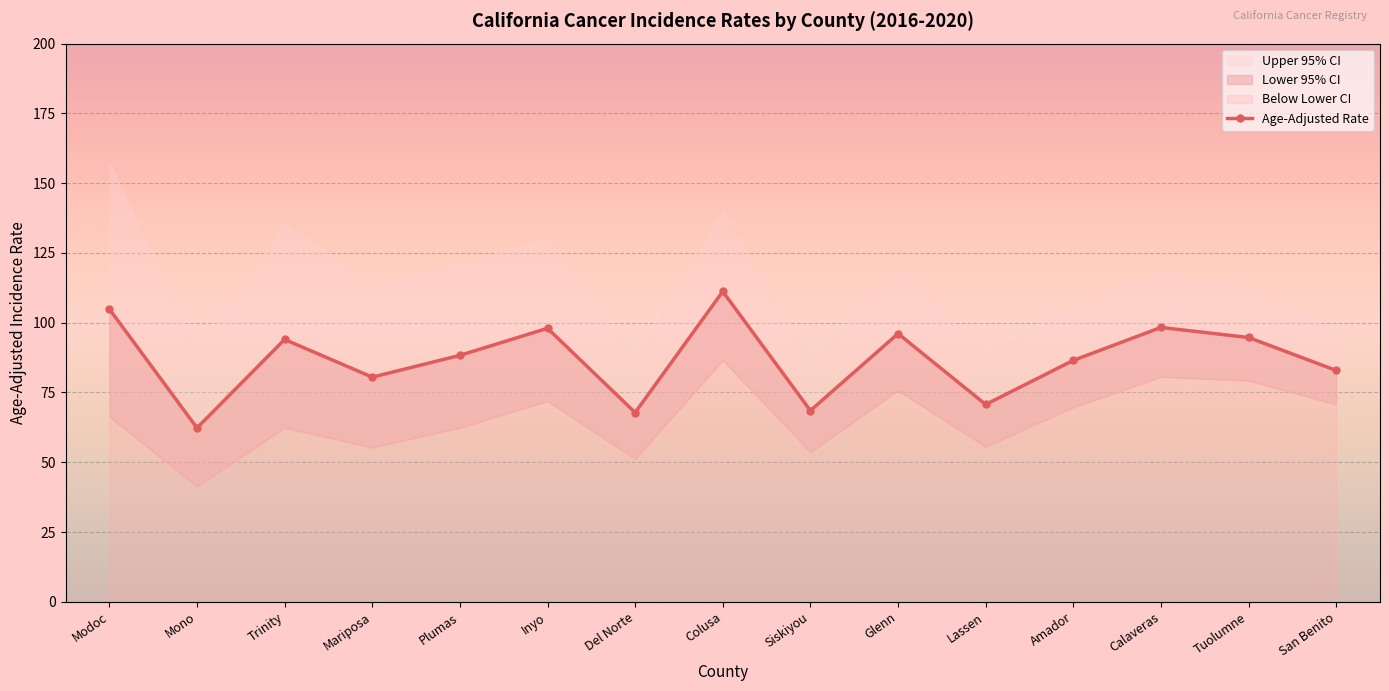

How many values in the Upper 95% CI series are below 113?

7